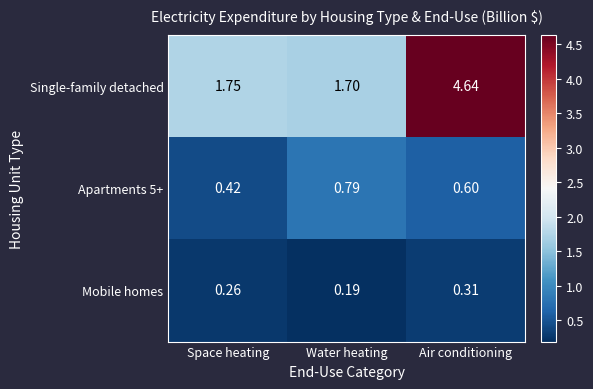

Where is Apartments 5+ nearest to the value 0?

Space heating